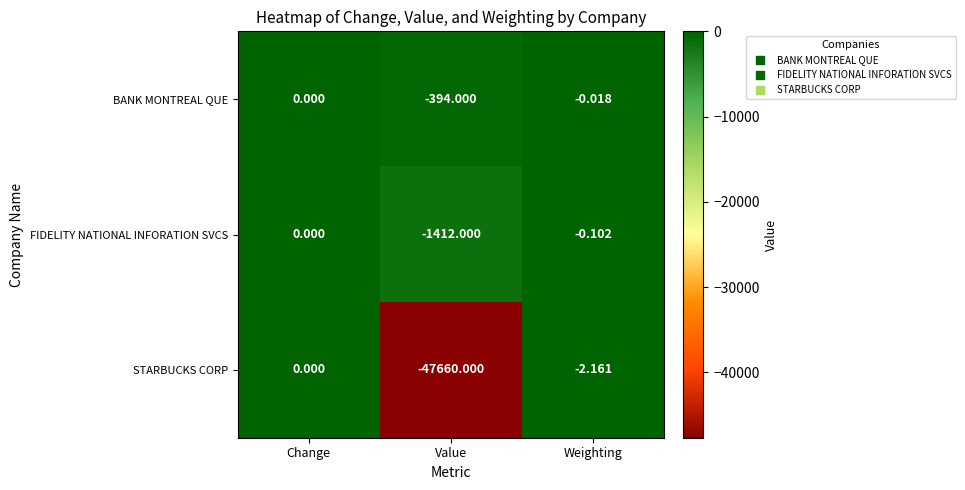

Which series has the largest total across all categories?

BANK MONTREAL QUE